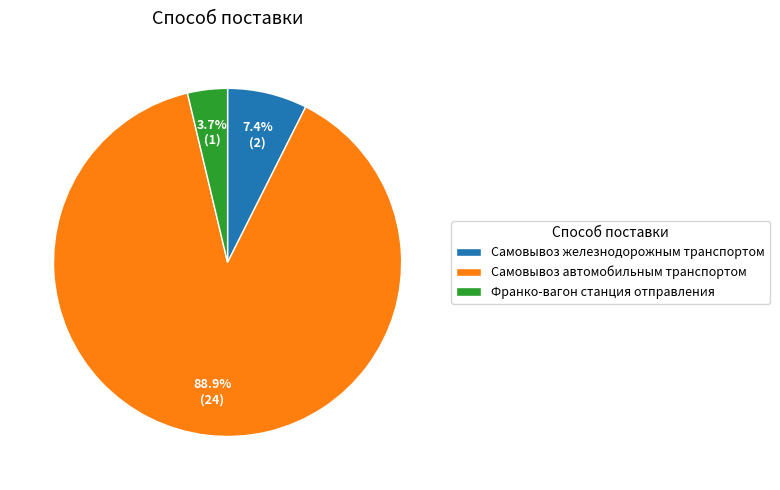

What is the total percentage of Франко-вагон станция отправления and Самовывоз железнодорожным транспортом?

11.1%